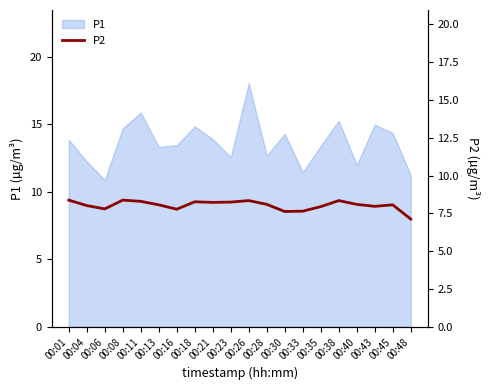

Which category has the lowest value across all series?

00:48